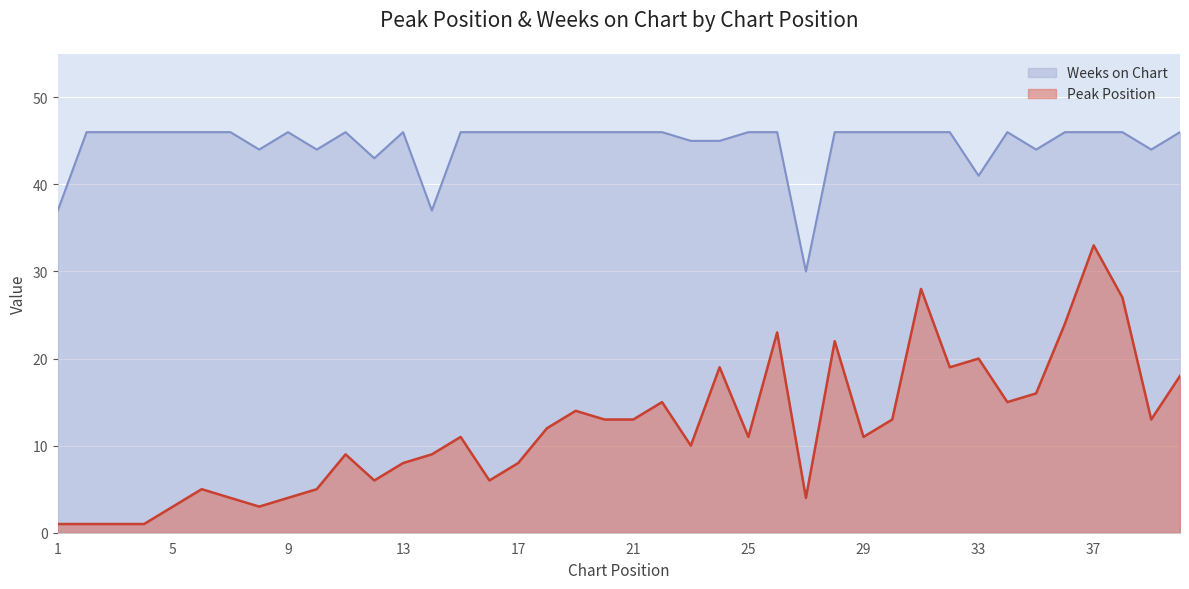

True or false: Weeks on Chart and Peak Position intersect in this chart.

False